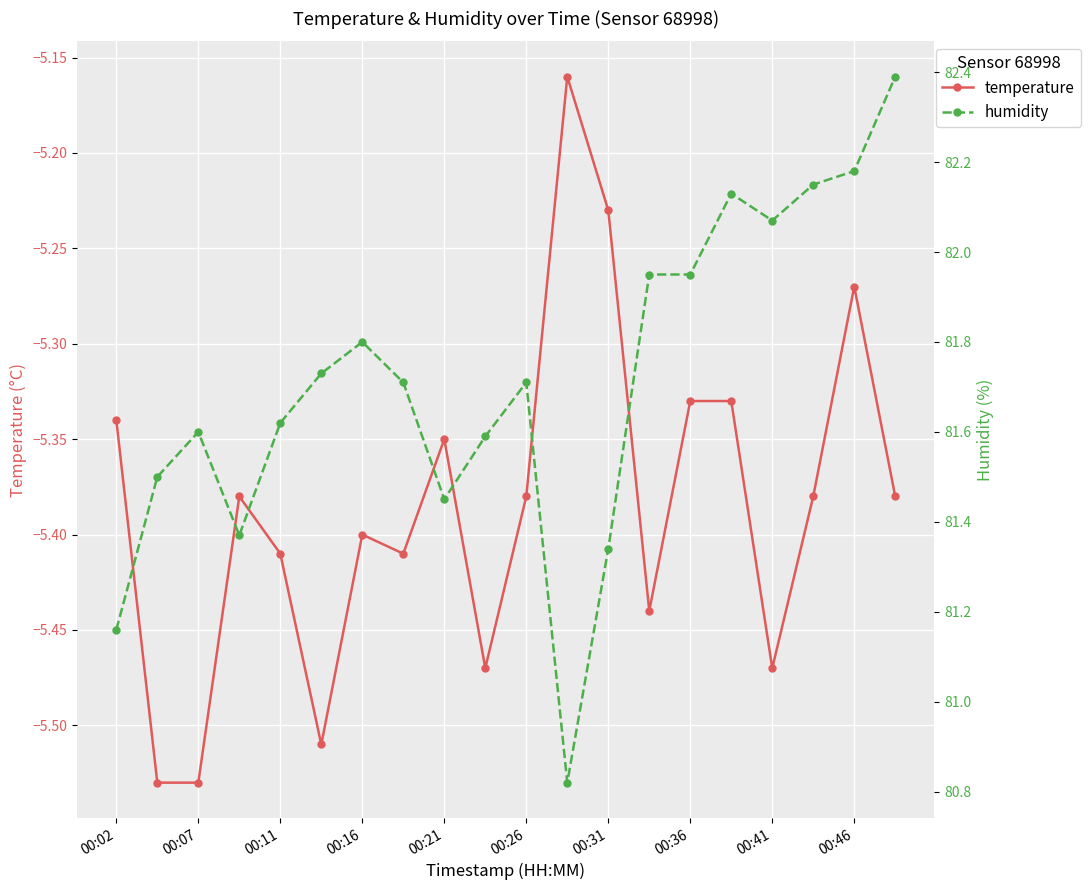

The temperature series shows -7.7 at 00:16. True or false?

False